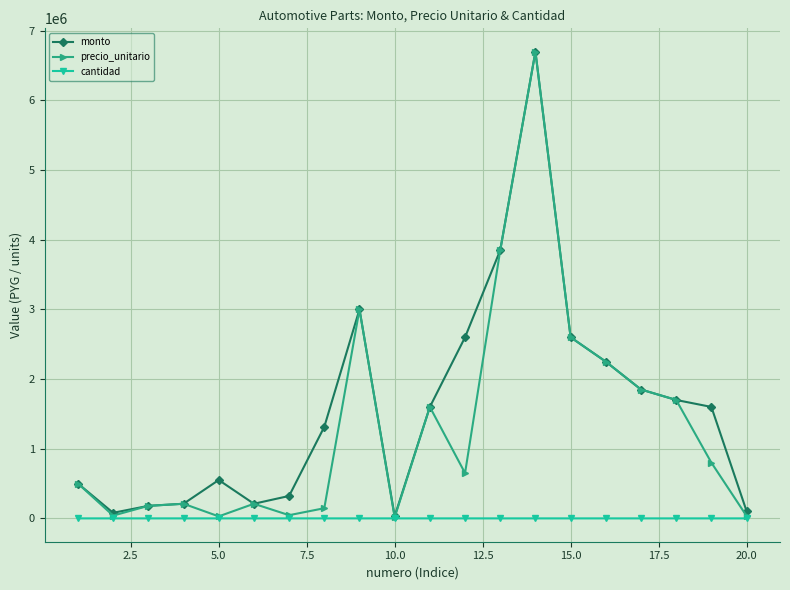

What is the maximum value for precio_unitario?

6700000